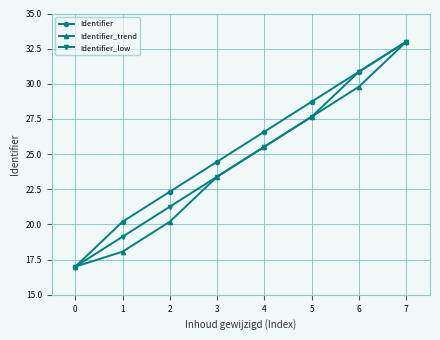

Rank the series at 1 from lowest to highest value.

Identifier_trend, Identifier_low, Identifier